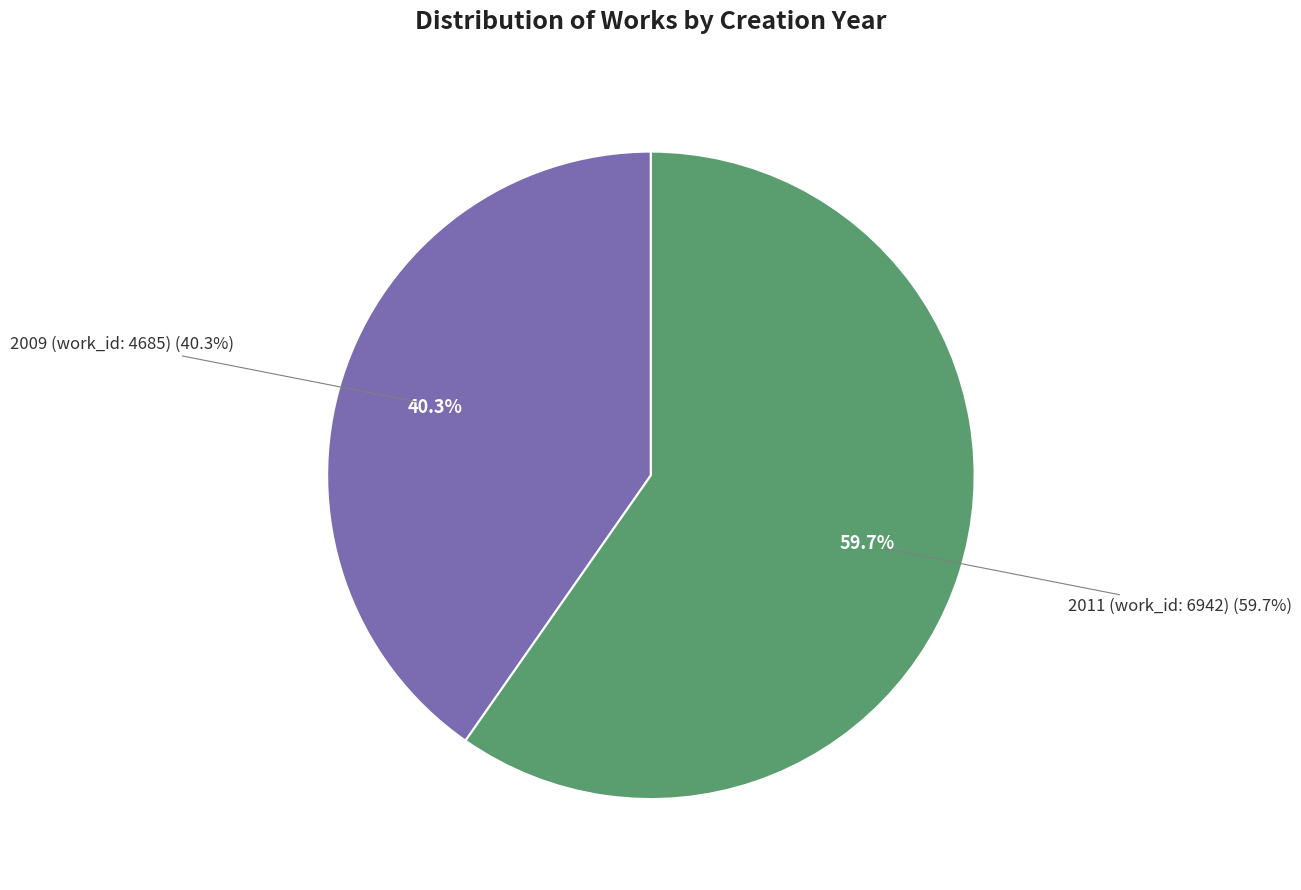

To the nearest percent, what percentage of the pie is 2011 (work_id: 6942)?

60%